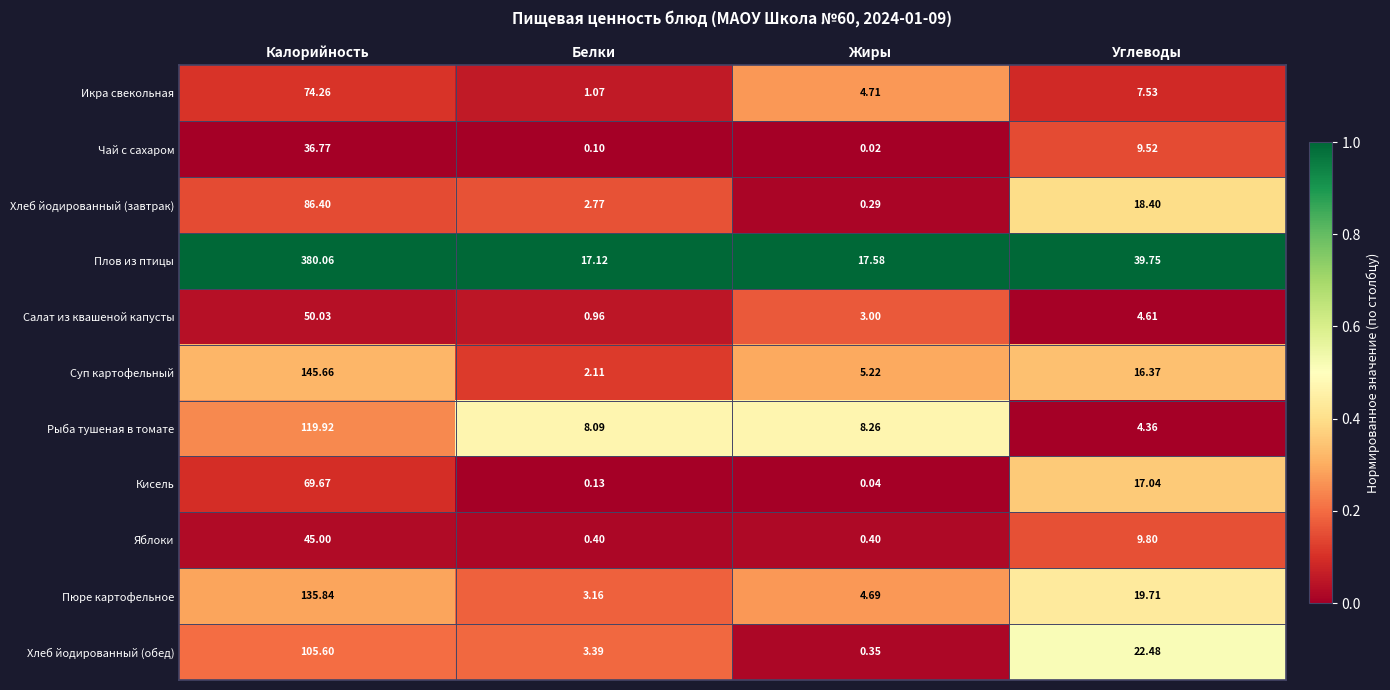

What is the total value across all series at Углеводы?

169.6